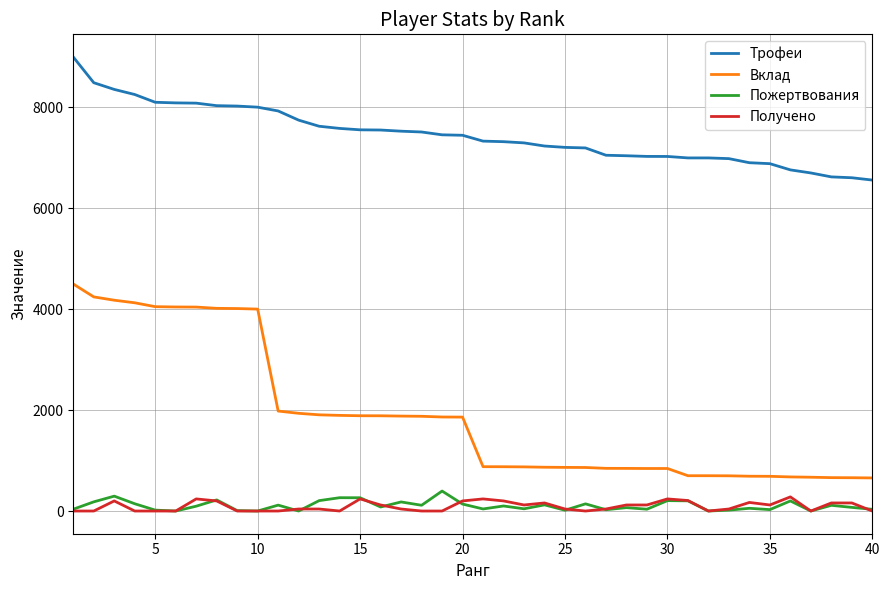

Which series has the largest range (max minus min)?

Вклад